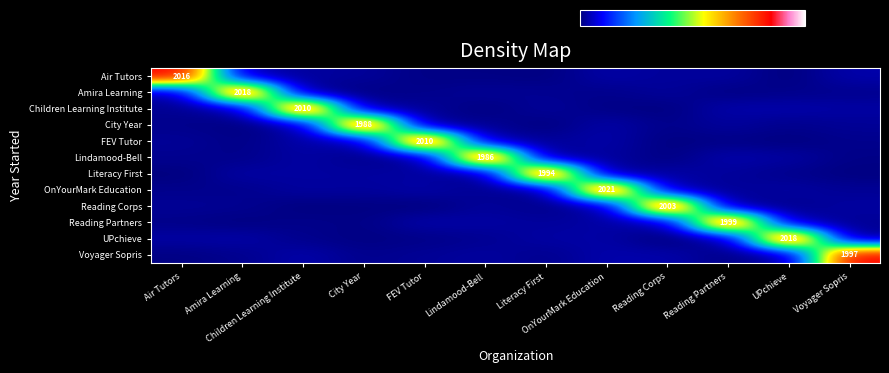

Which series changed the most between Lindamood-Bell and OnYourMark Education?

OnYourMark Education